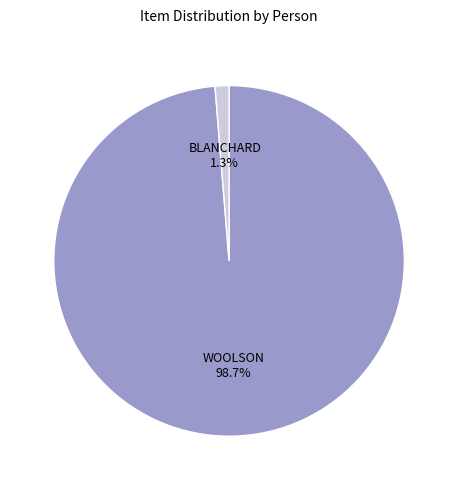

Does any single category account for the majority?

Yes